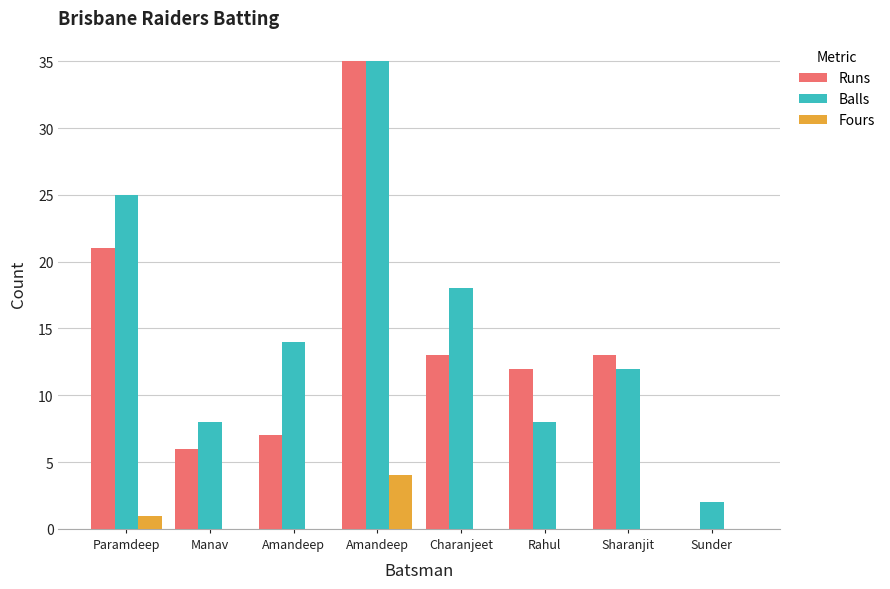

Which series has the widest spread of values?

Runs